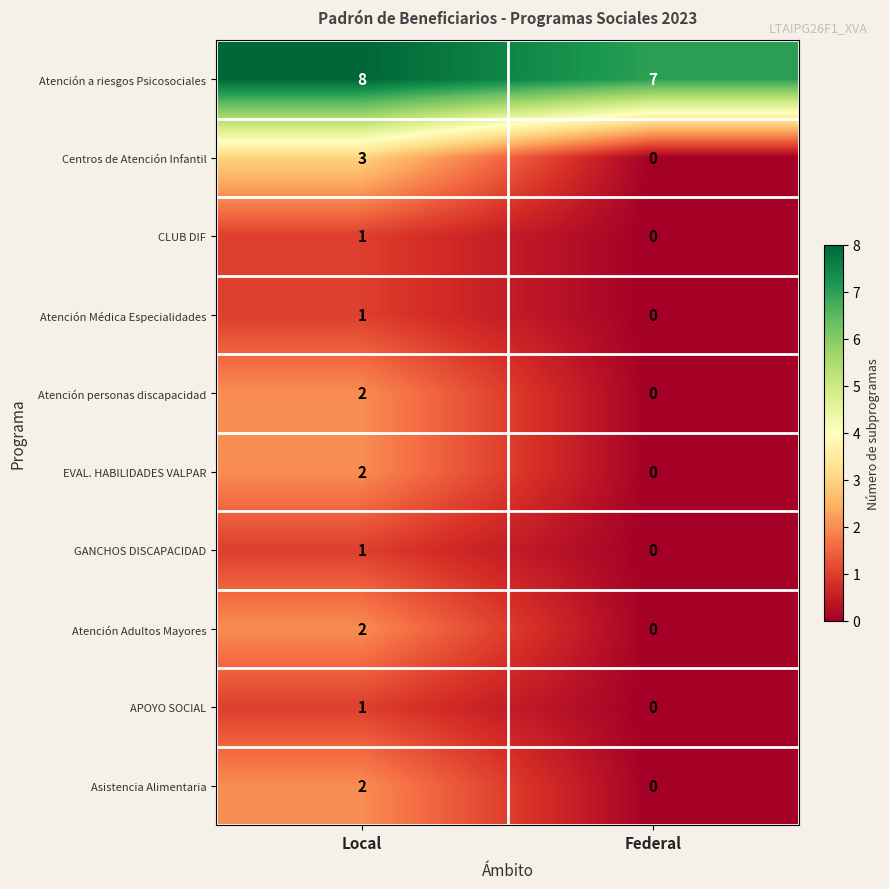

What is the sum of the Centros de Atención Infantil values at Federal and Local?

3